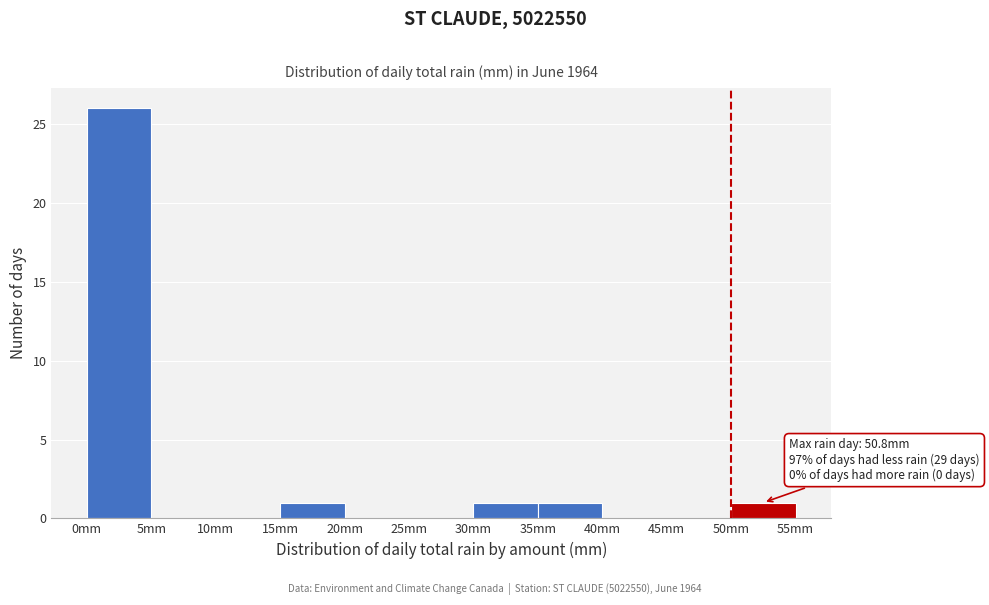

Which range on the x-axis has the tallest bar?

0 to 5